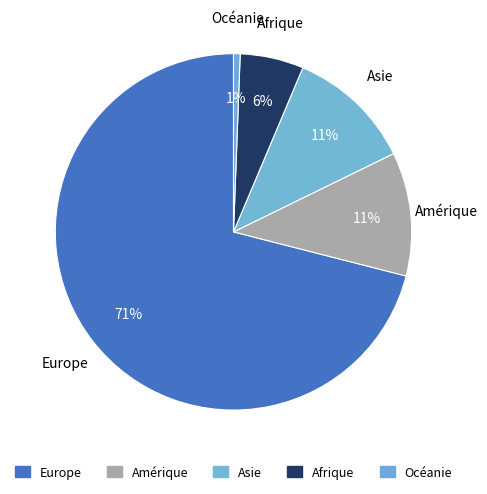

To the nearest percent, what is the difference between the Europe and Asie slice percentages?

60%